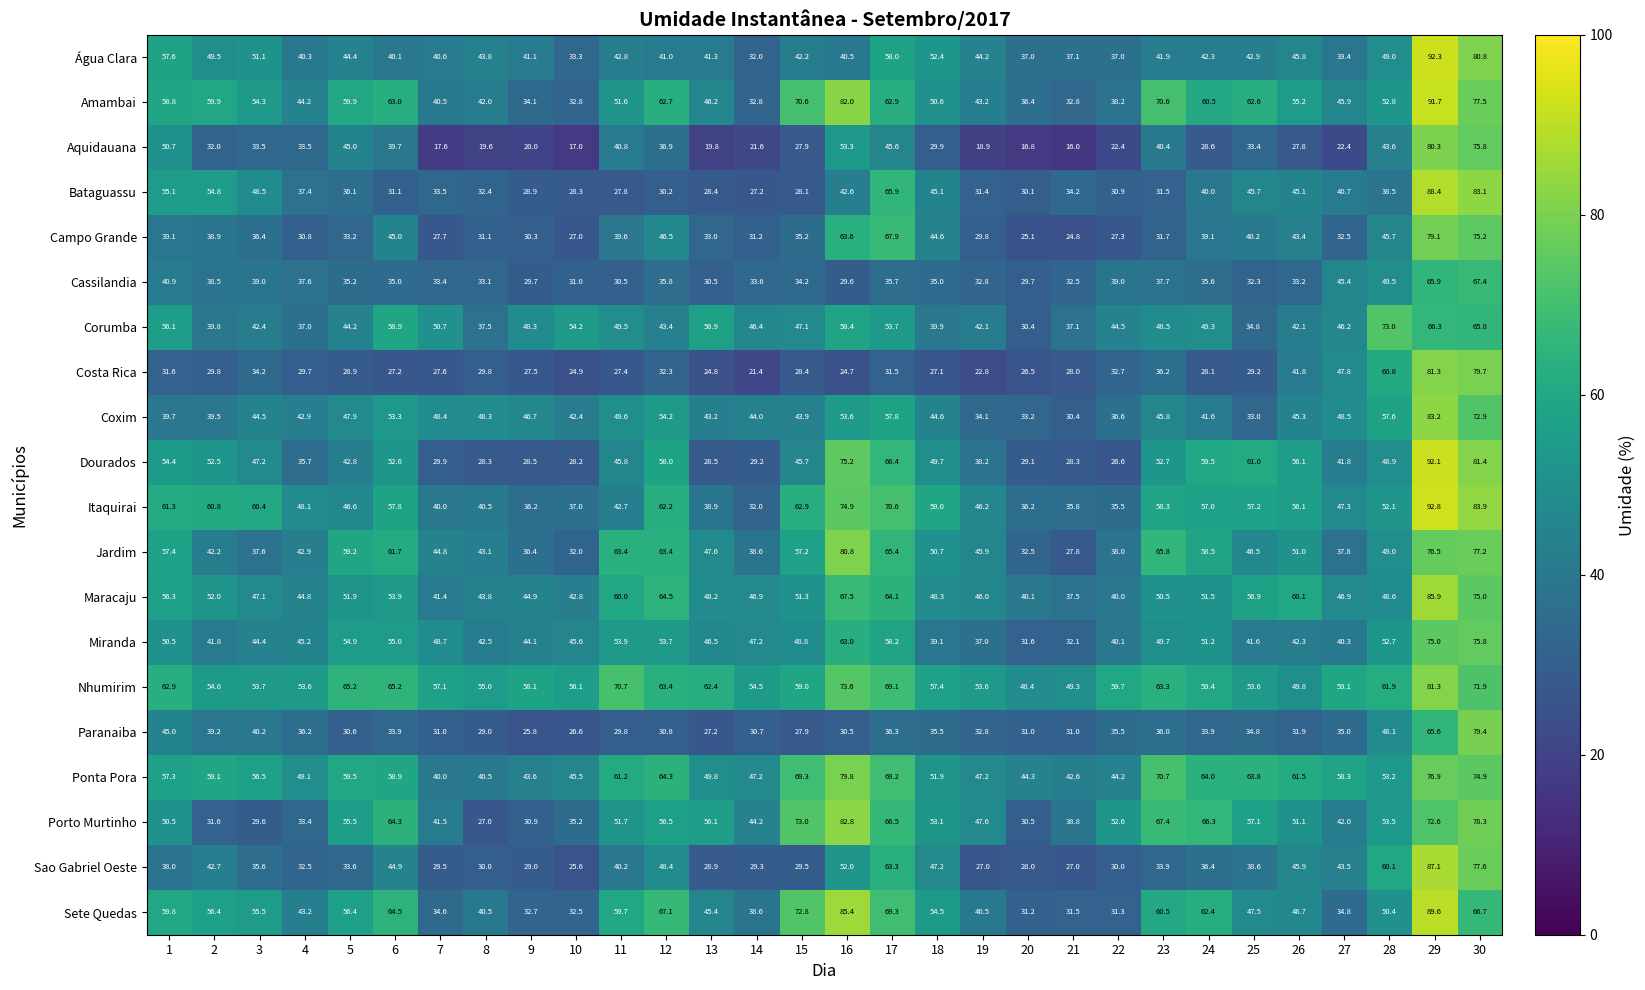

Read the Bataguassu value at 2.

54.8